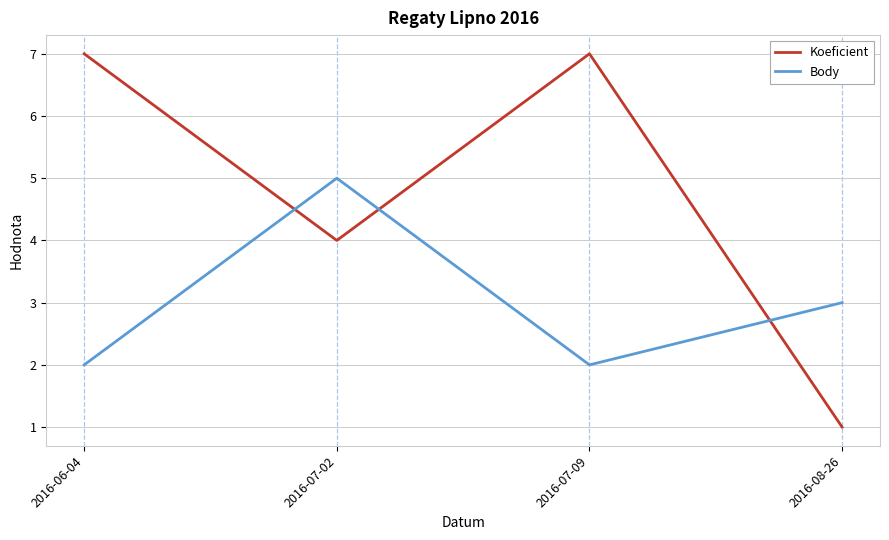

True or false: Body has a value of 2 at 2016-06-04.

True